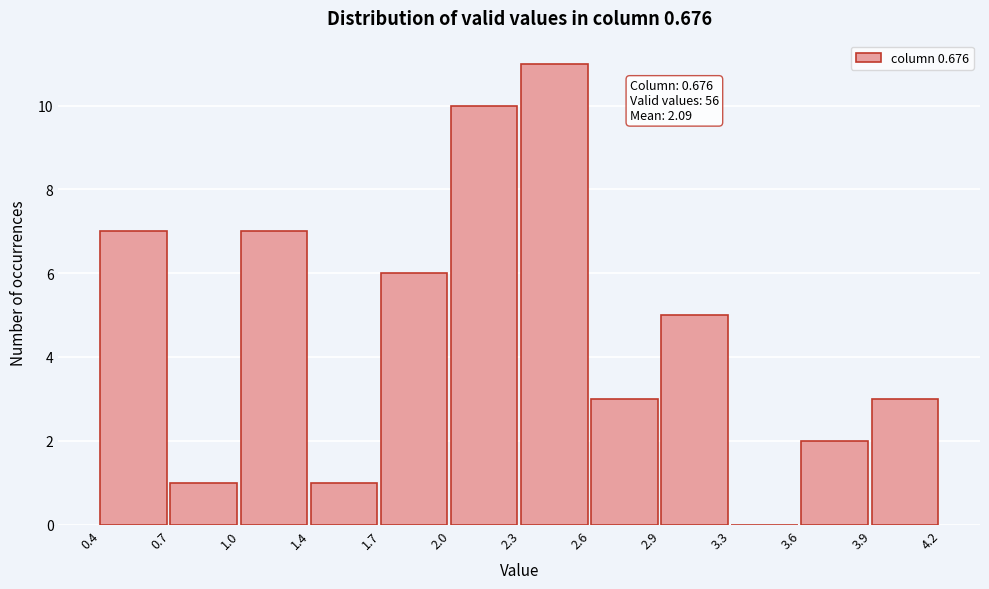

Reading left to right, transcribe all the data shown in this chart.

0.4=7	0.7=1	1.0=7	1.4=1	1.7=6	2.0=10	2.3=11	2.6=3	2.9=5	3.3=0	3.6=2	3.9=3